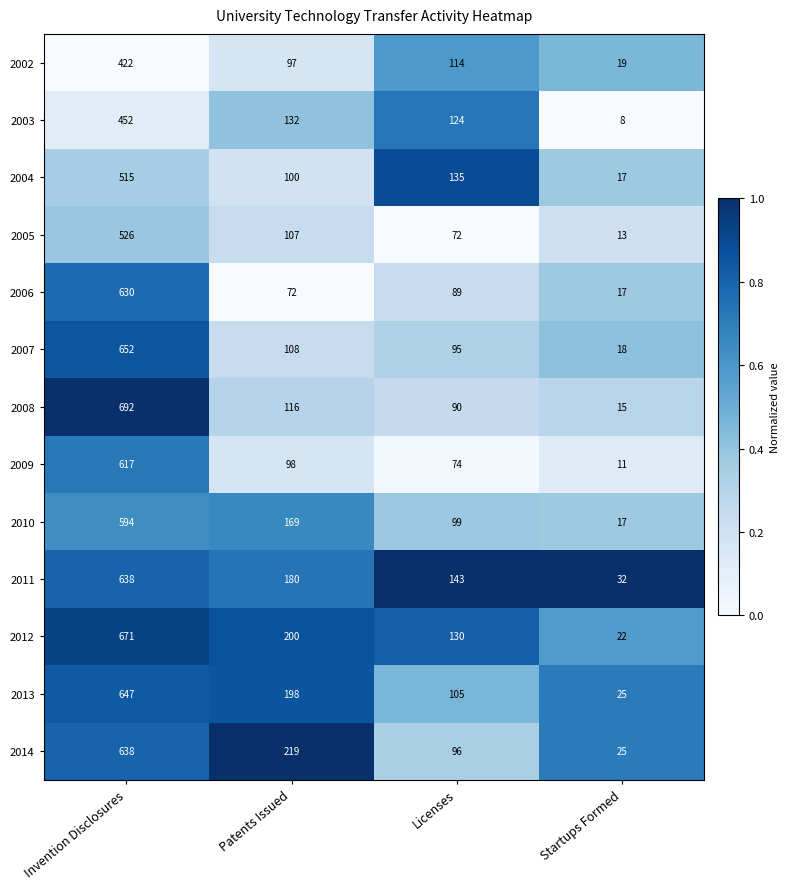

What is the minimum value for 2007?

18